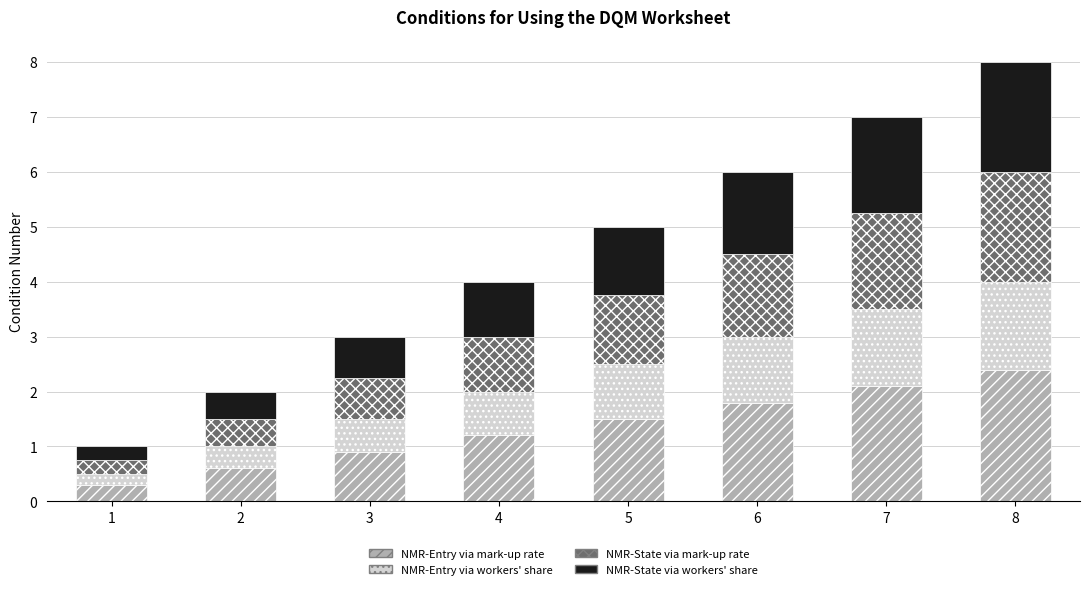

What is the difference between the second highest and second lowest values in the NMR-Entry via mark-up rate series?

1.5